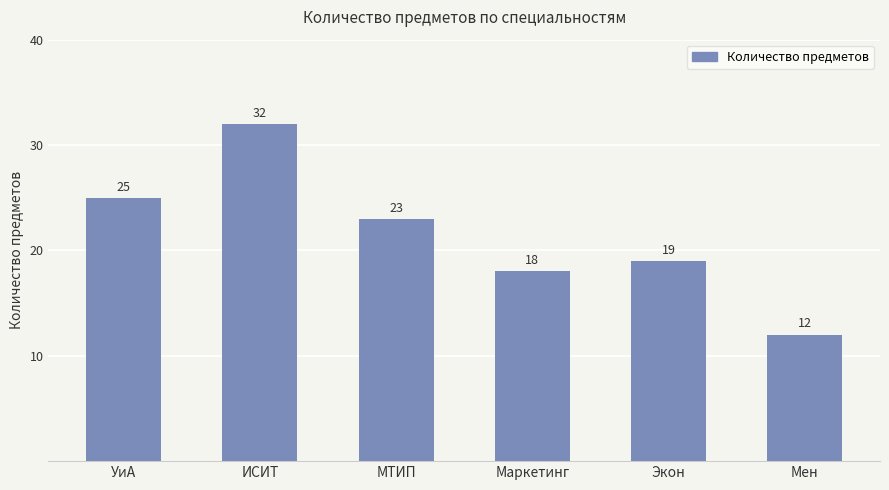

How many bars are there in total?

6